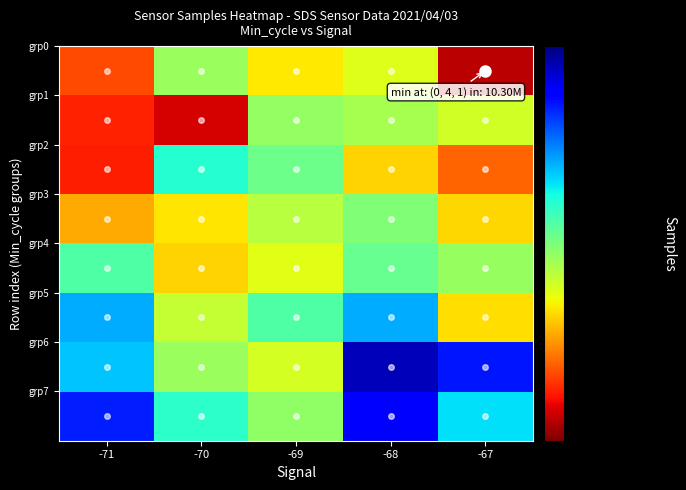

What is the total value across all series at -70?

82996115.5